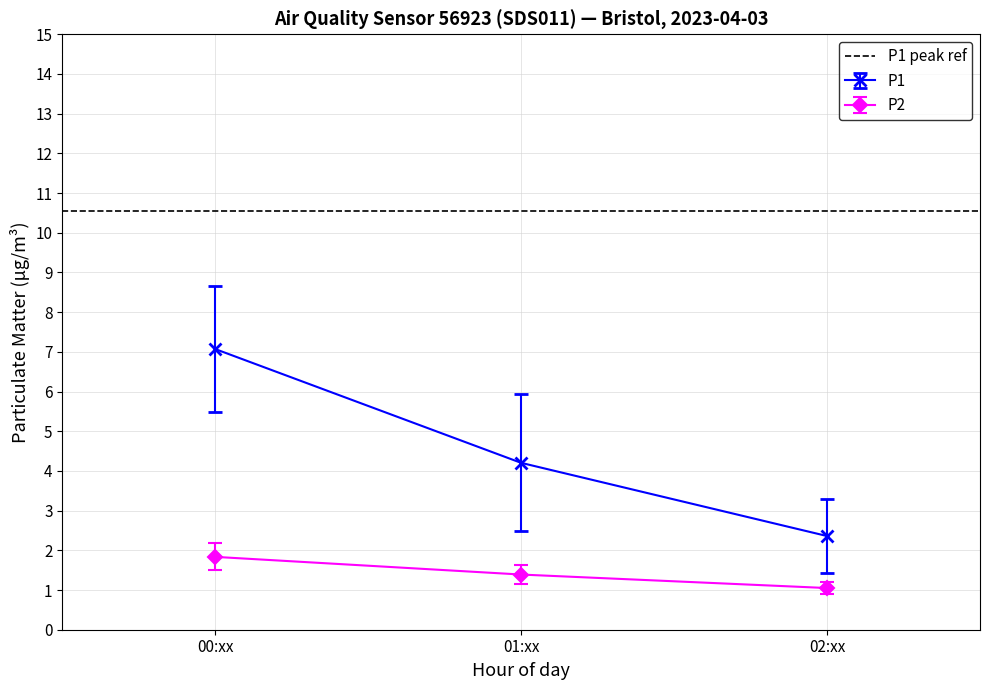

Does the chart have visible grid lines?

Yes